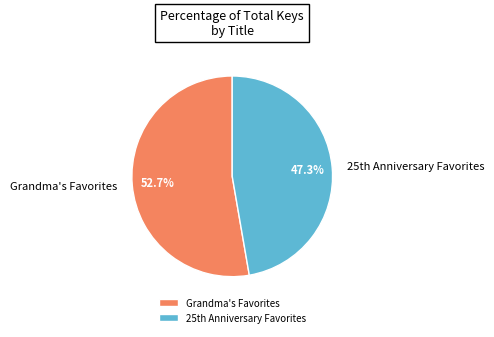

What is the majority slice?

Grandma's Favorites